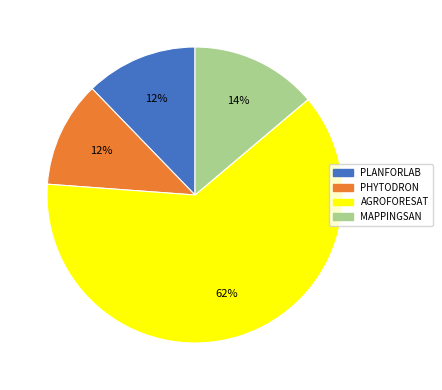

True or false: PHYTODRON accounts for 12% of the total.

True